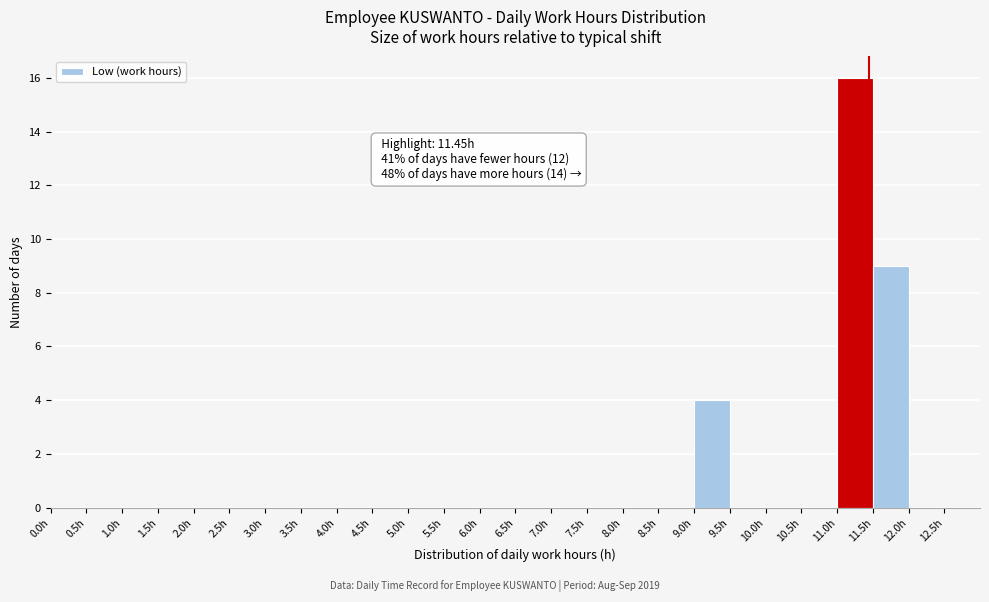

Over which range of the x-axis is the bar tallest?

11.0 to 11.5